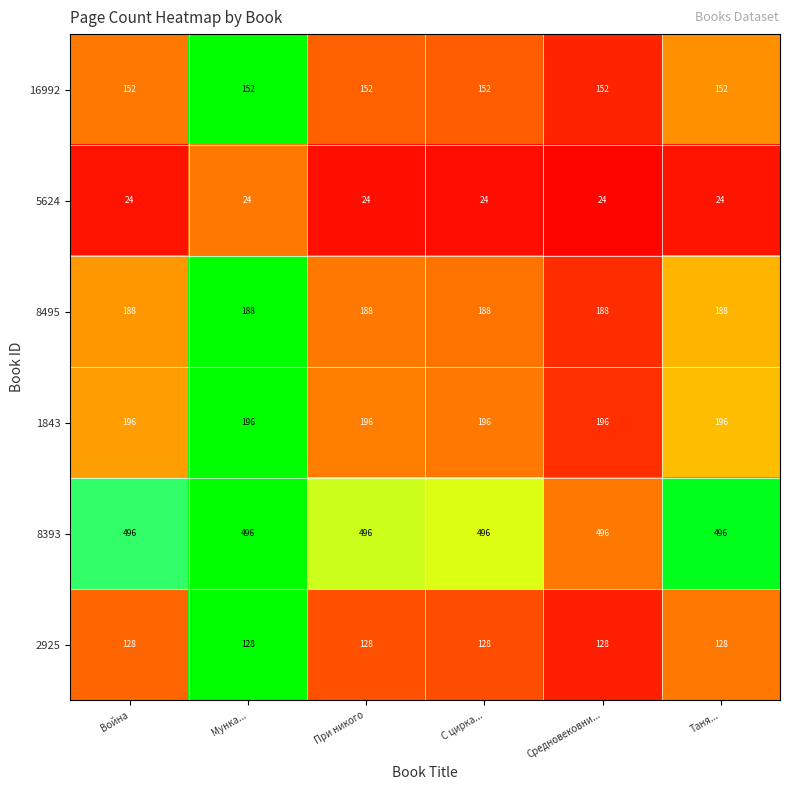

What is the sum of the 2925 values at Таня... and С цирка...?

256